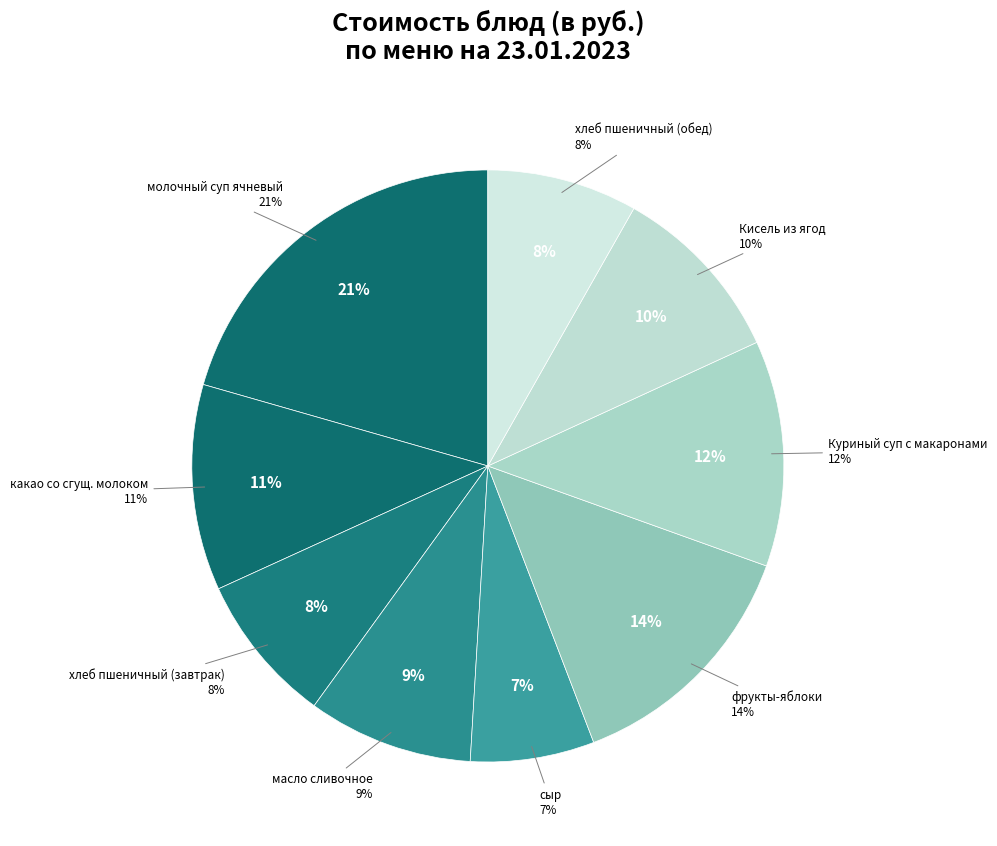

To the nearest percent, what is the difference between the largest and smallest slice percentages?

14%